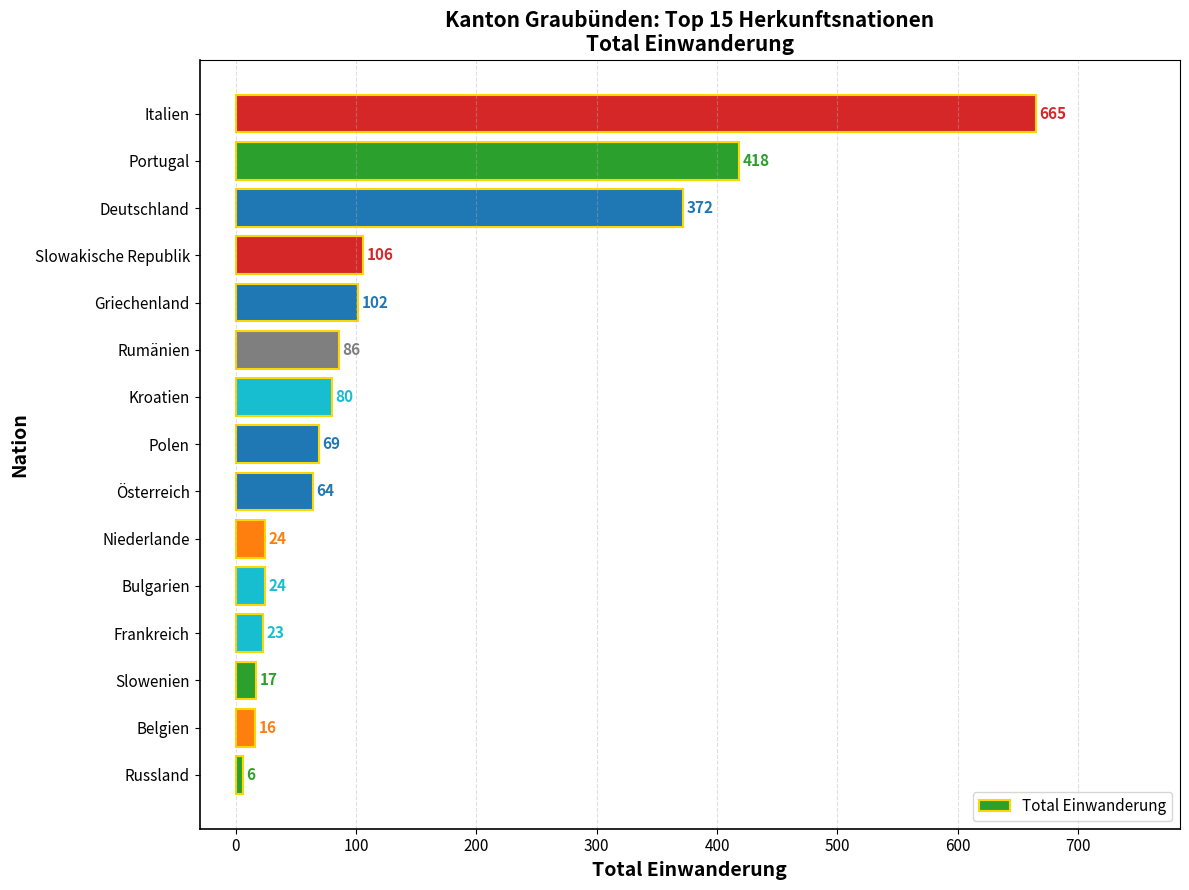

True or false: the data shows 364 at Italien.

False